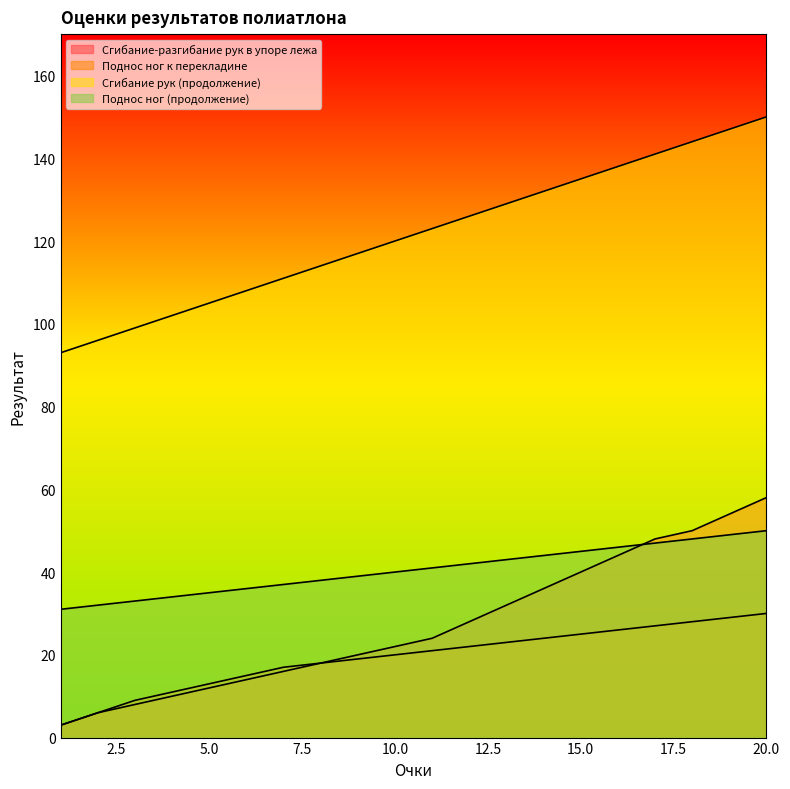

What are all the series names shown in the legend?

Сгибание-разгибание рук в упоре лежа, Поднос ног к перекладине, Сгибание рук (продолжение), Поднос ног (продолжение)